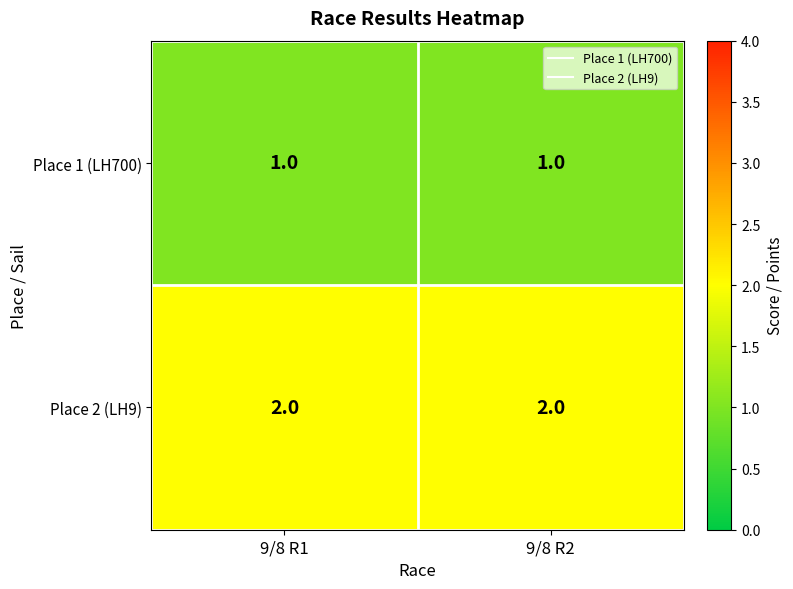

The value of Place 2 (LH9) at 9/8 R2 is 3. True or false?

False